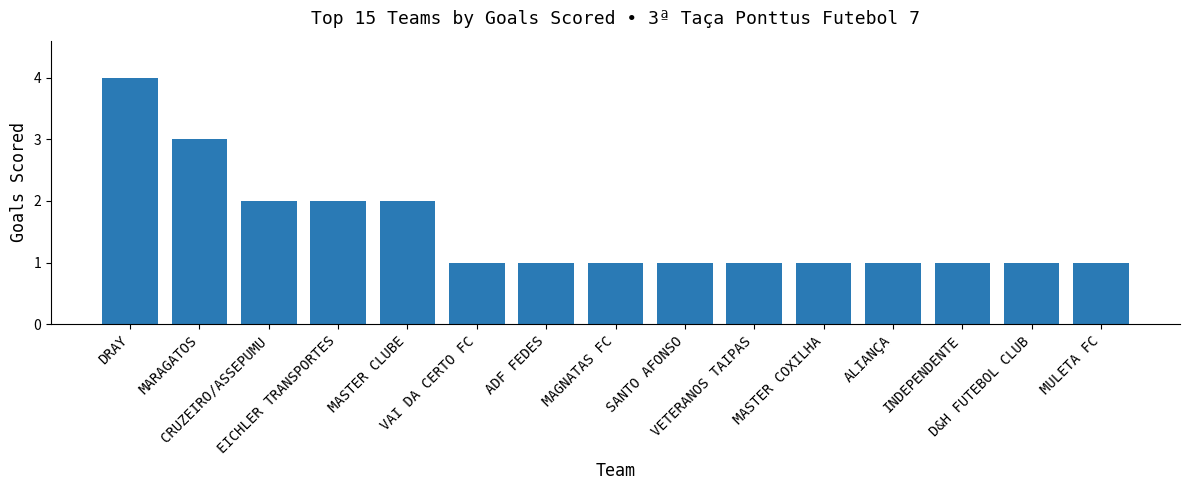

What is the difference between the second highest and minimum values?

2